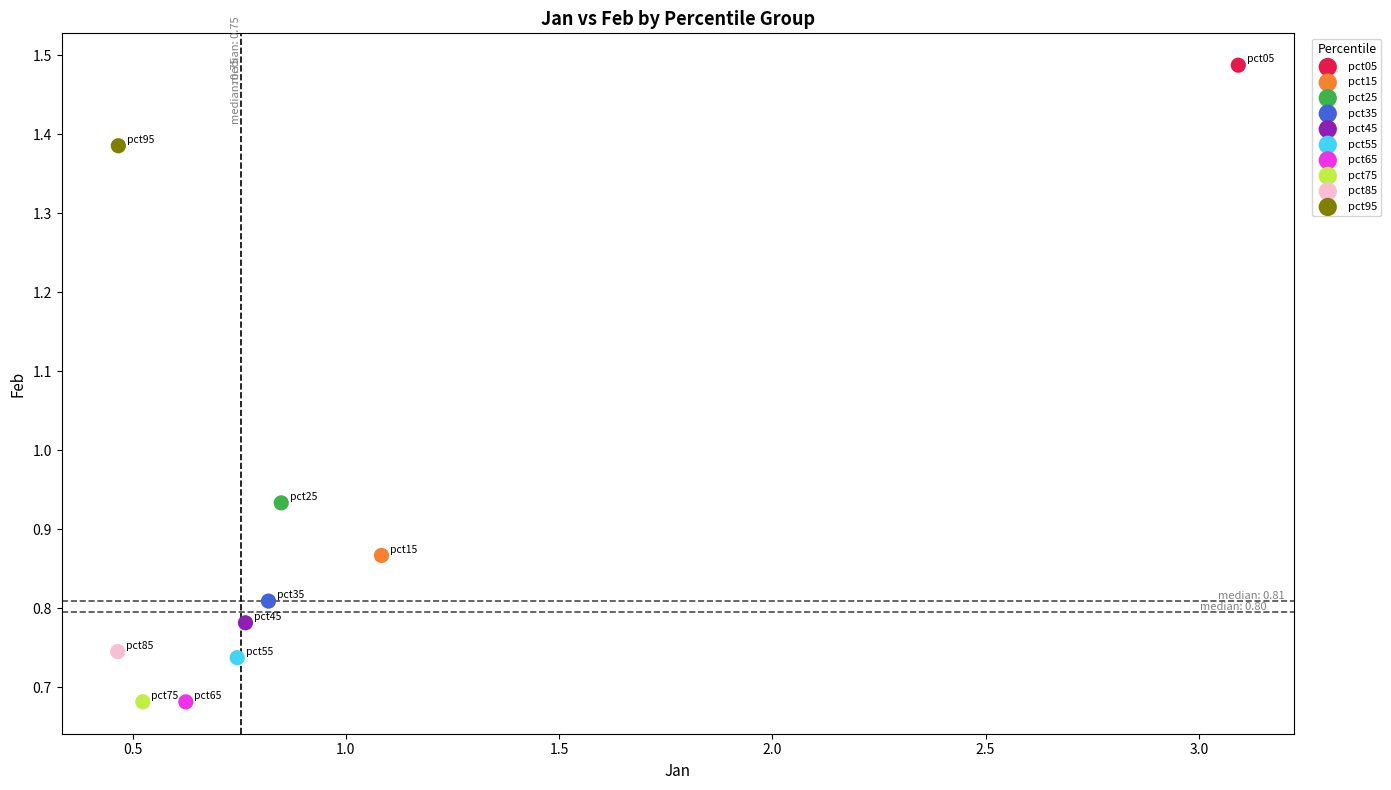

What are all the series names shown in the legend?

pct05, pct15, pct25, pct35, pct45, pct55, pct65, pct75, pct85, pct95